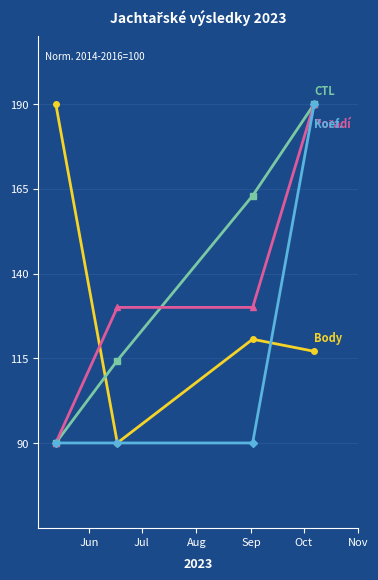

What is the maximum value shown in the chart?

190.0